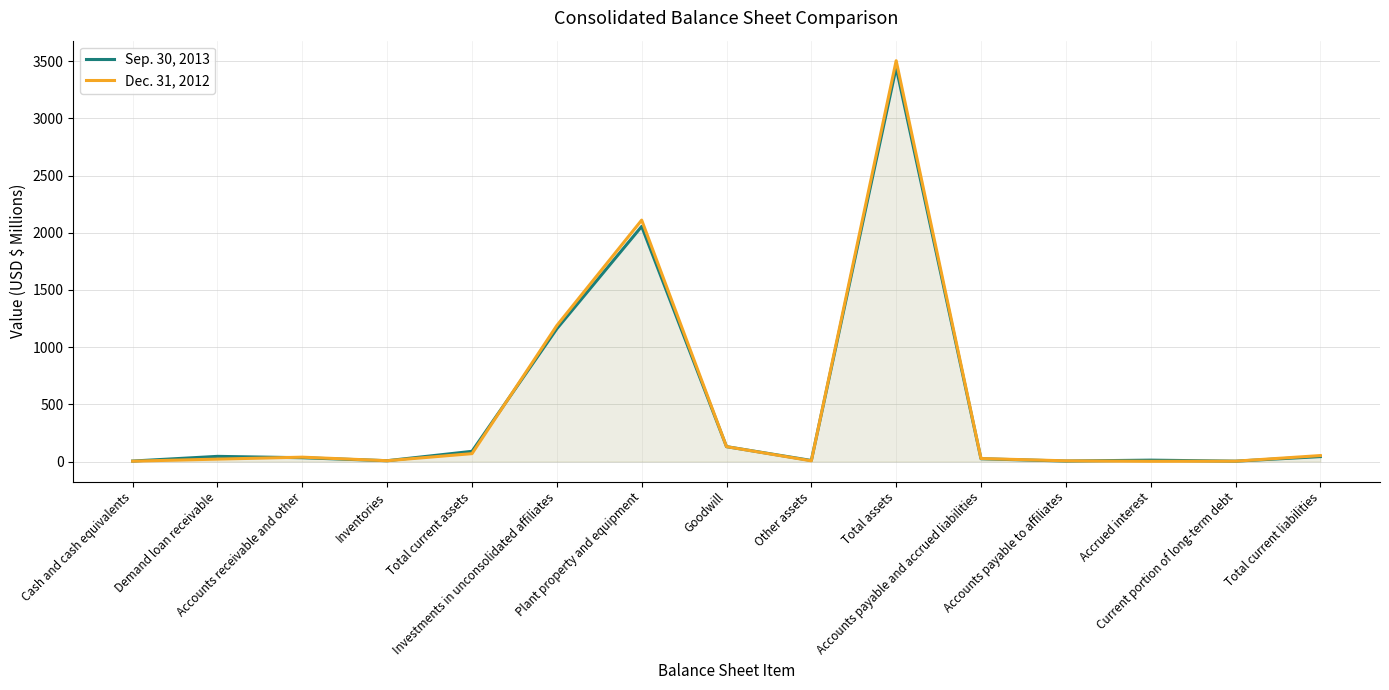

True or false: Dec. 31, 2012 has a value of 1609 at Total assets.

False